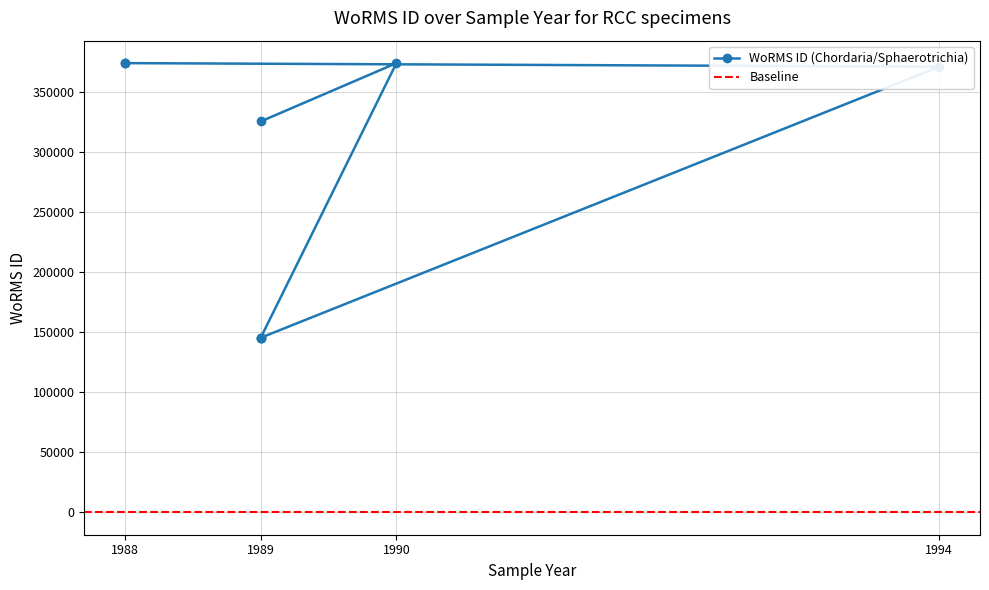

What is the change in value from 1989 to 1988?

+48580